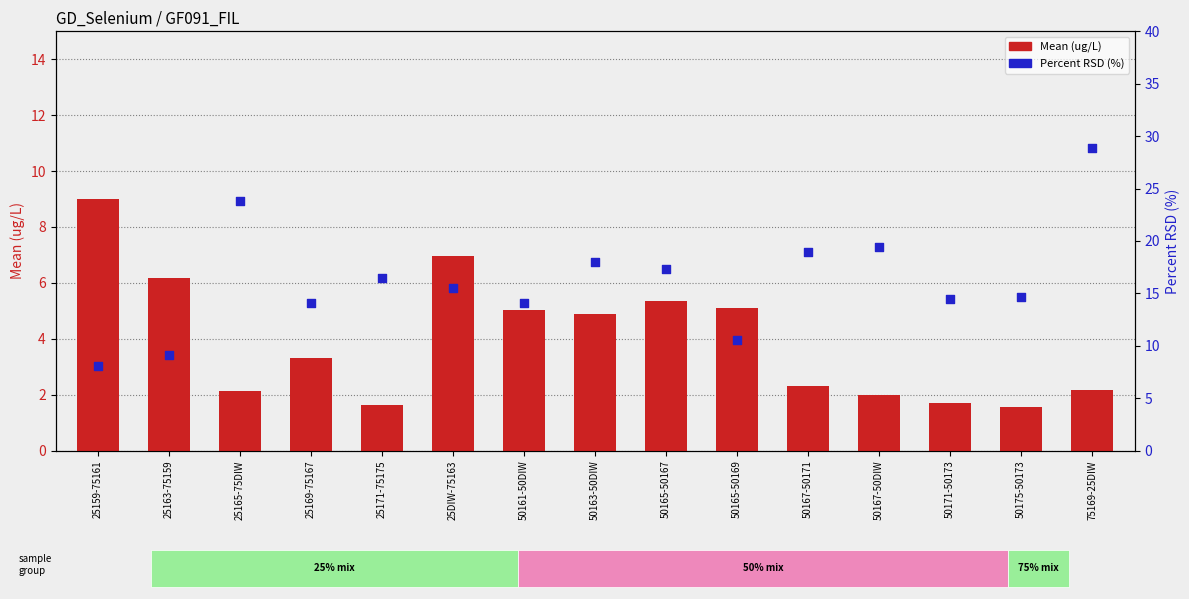

At which category is the sum across all series the highest?

75169-25DIW